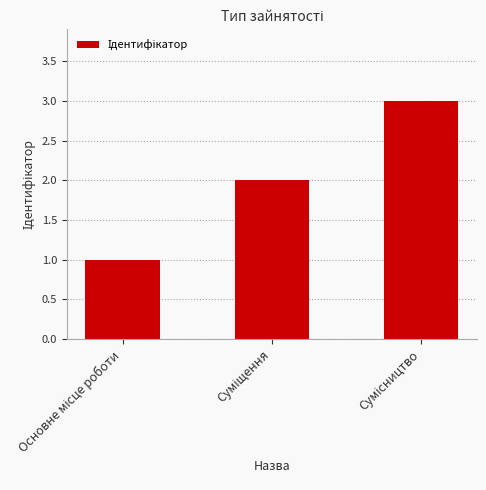

What is the greatest value displayed?

3